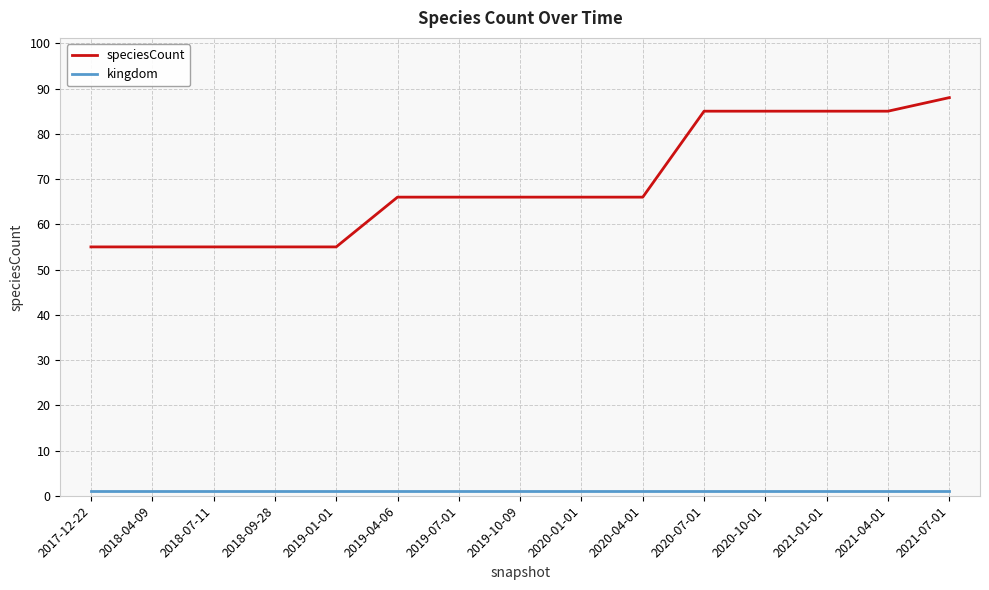

What is the sum of the speciesCount values at 2021-07-01 and 2018-04-09?

143